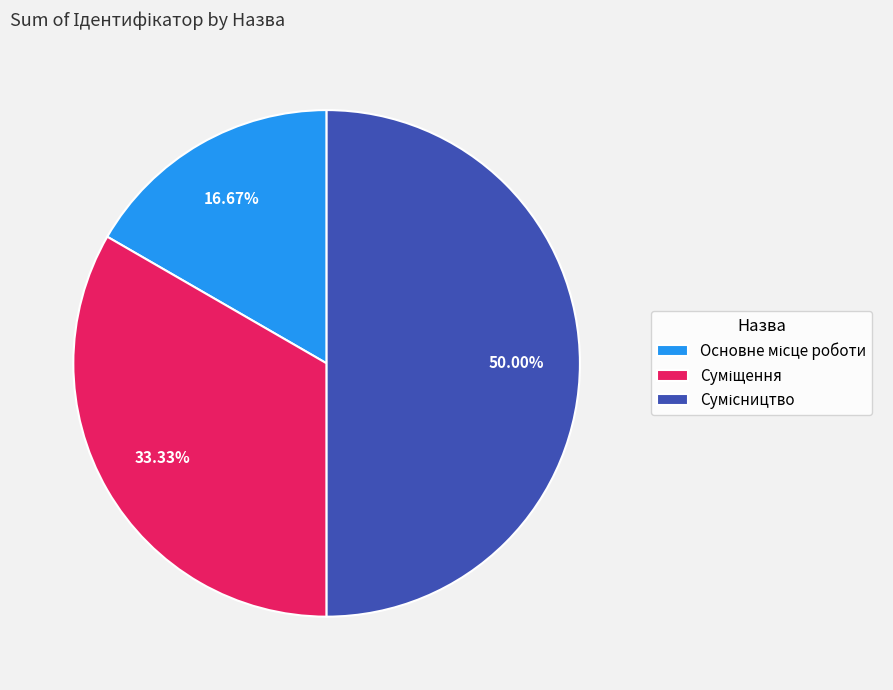

What is the change in value from Суміщення to Сумісництво?

+1